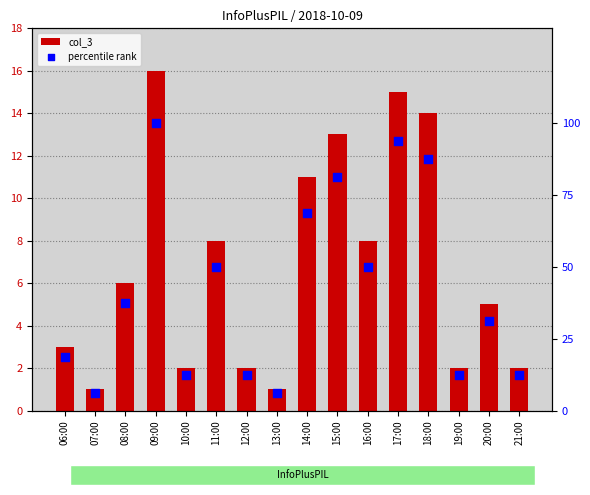

Is the value of percentile rank at 10:00 greater than the value of col_3 at 20:00?

Yes